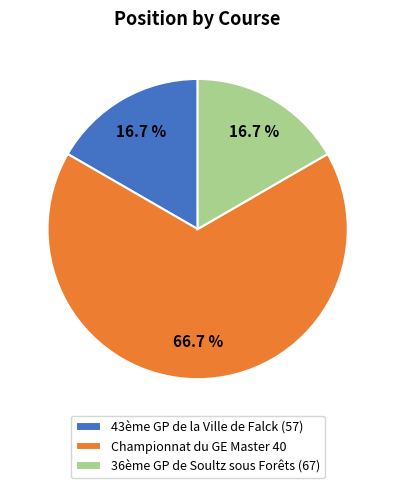

Which category has the biggest portion of the pie?

Championnat du GE Master 40